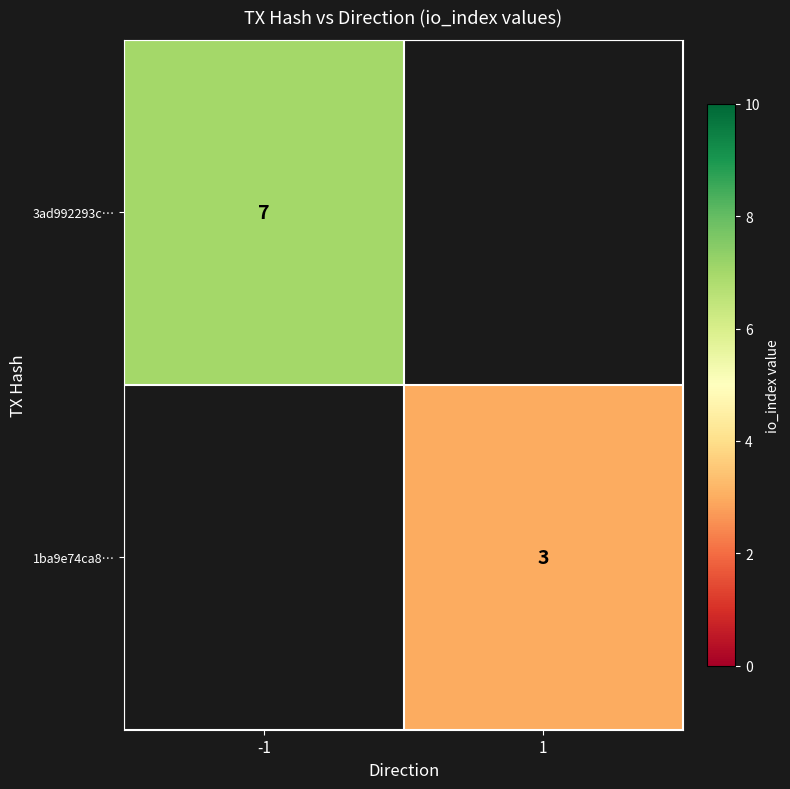

The value of 3ad992293c… at -1 is 12. True or false?

False